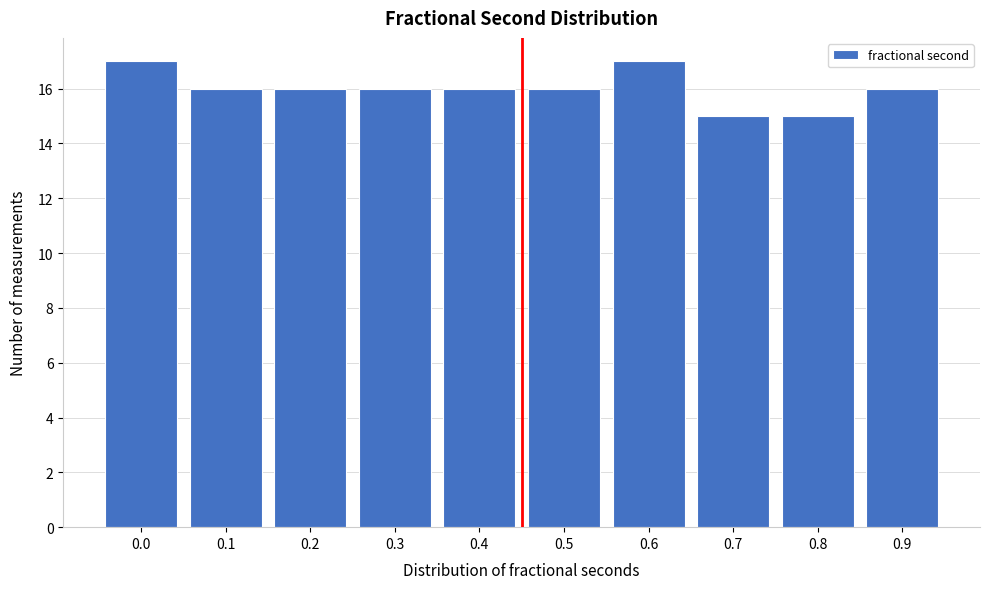

Reading left to right, transcribe all the data shown in this chart.

0.0=17	0.1=16	0.2=16	0.3=16	0.4=16	0.5=16	0.6=17	0.7=15	0.8=15	0.9=16